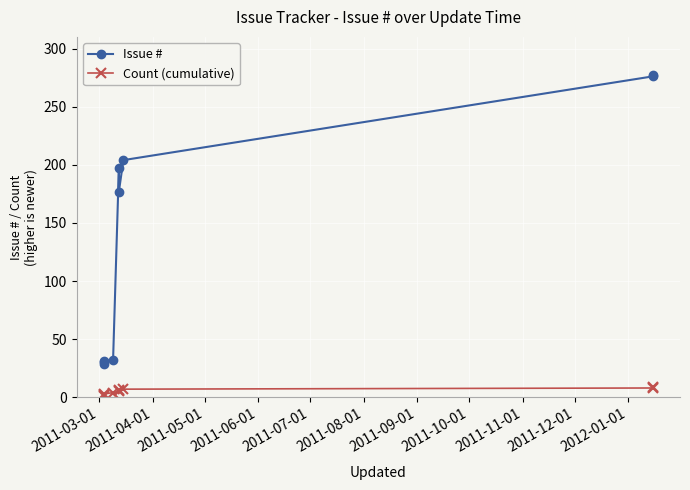

Which series has the largest range (max minus min)?

Issue #